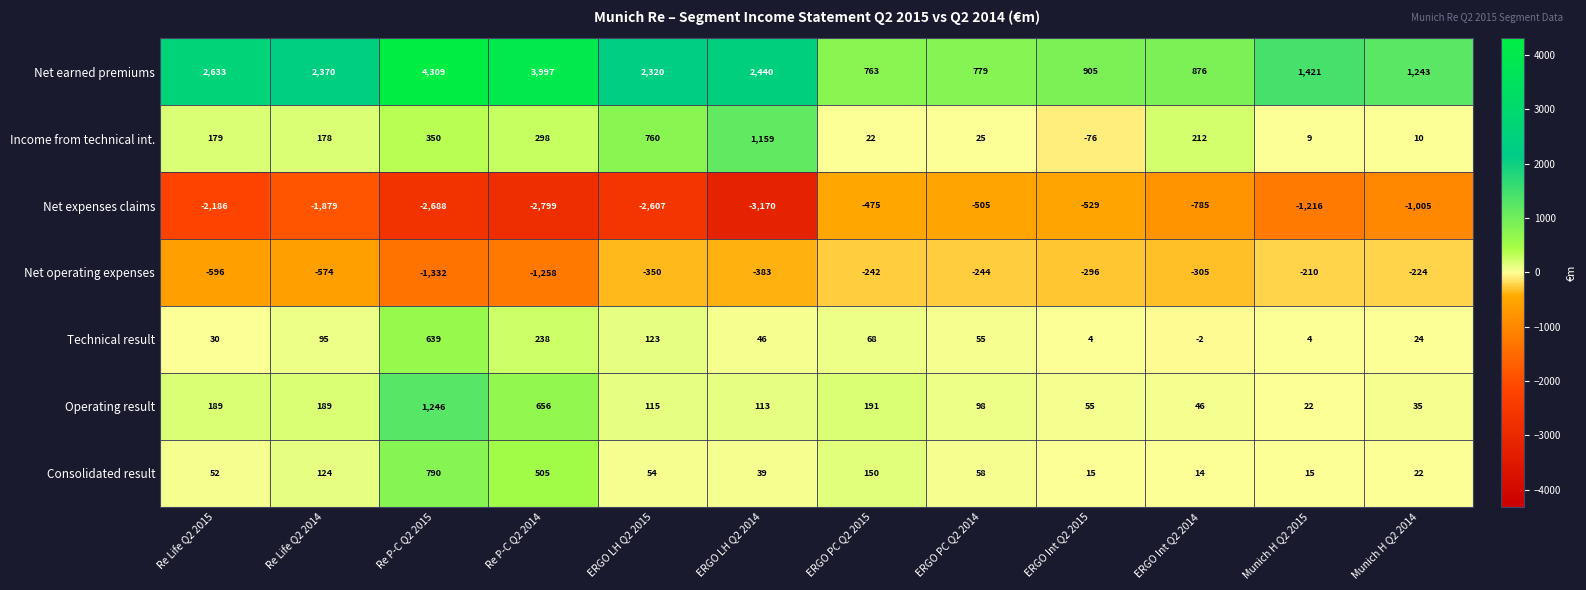

The Technical result series shows 163 at Re Life Q2 2014. True or false?

False